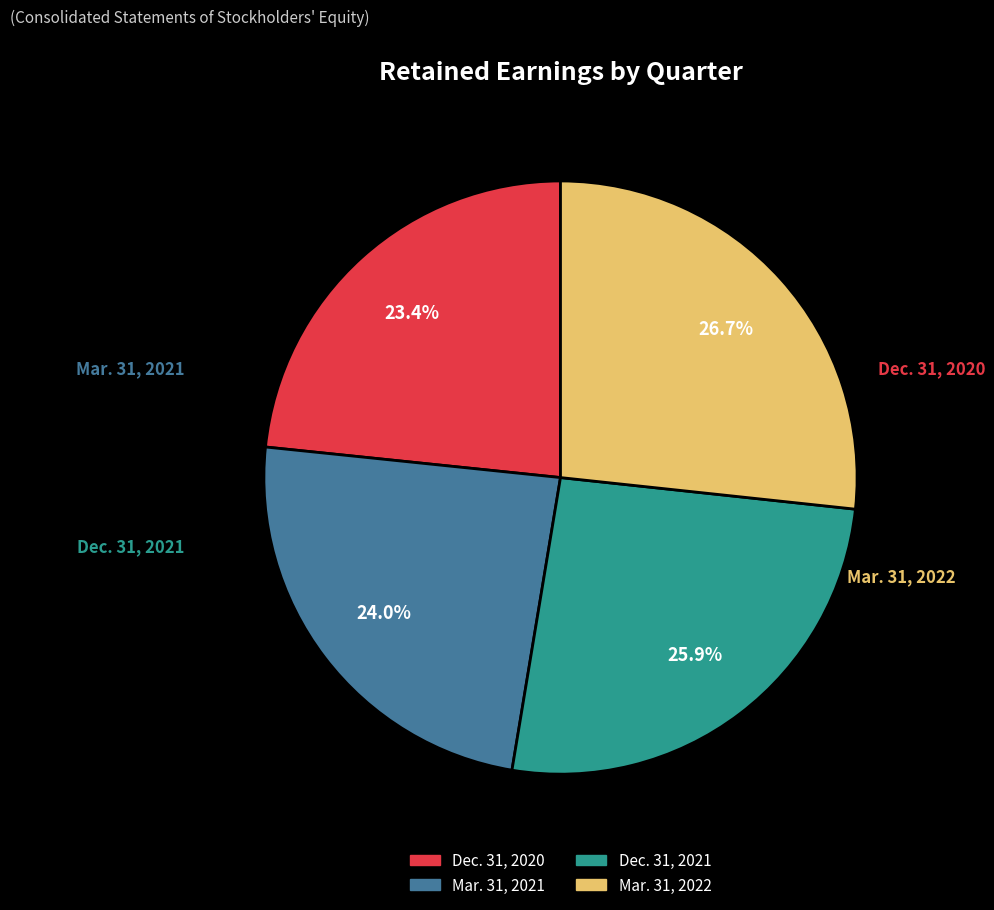

Do Dec. 31, 2020 and Mar. 31, 2021 together represent more than half of the pie?

No